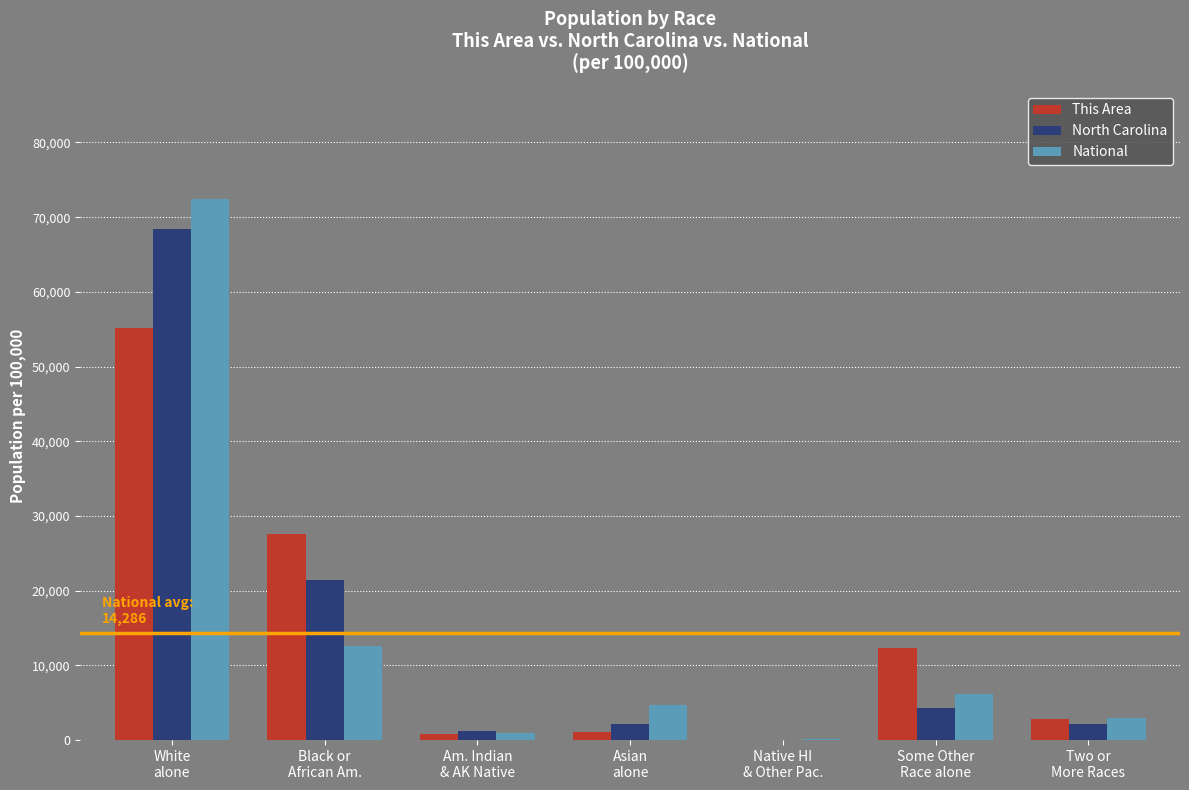

What is the maximum value for National?

72407.0